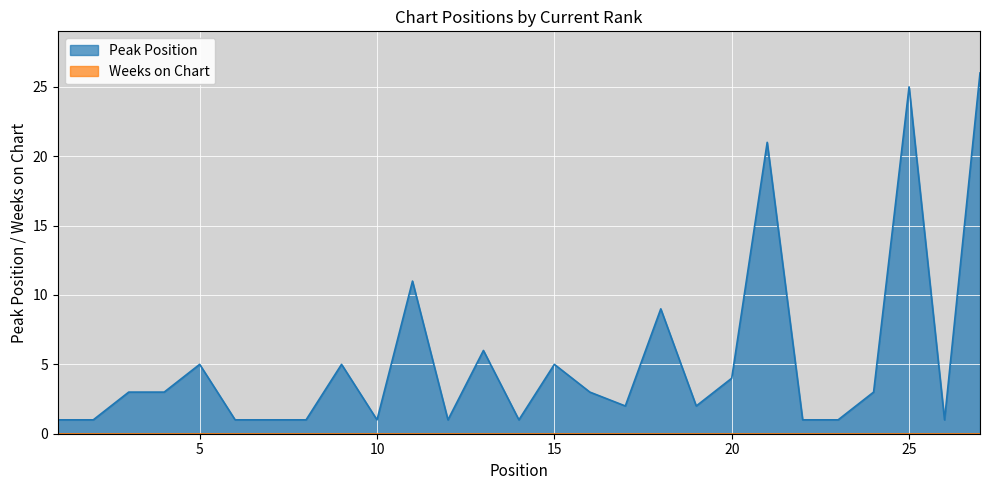

What is the change in value from 2 to 17?

+1